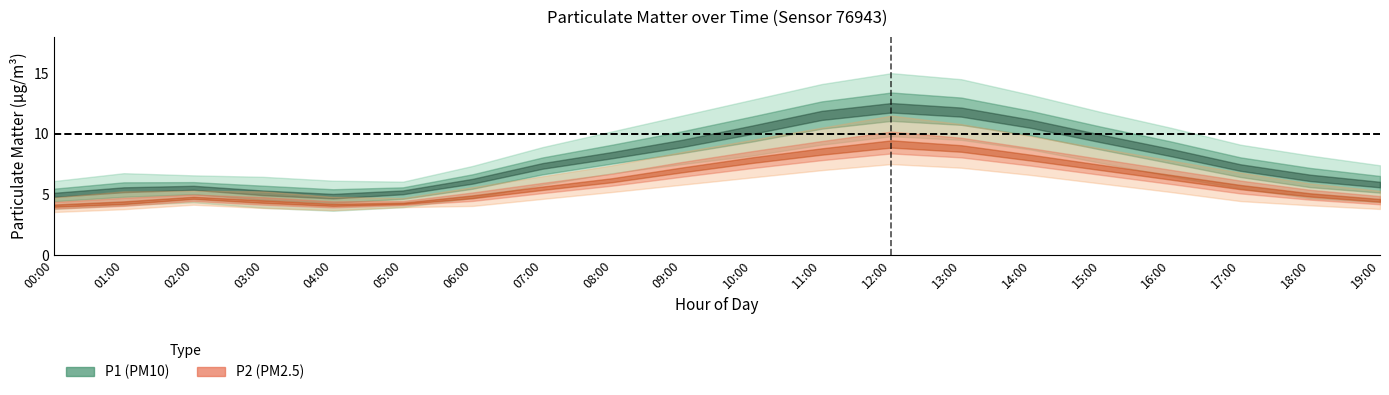

List the labels in order of P1 value, smallest first.

04:00, 00:00, 03:00, 05:00, 01:00, 02:00, 19:00, 06:00, 18:00, 17:00, 07:00, 08:00, 16:00, 09:00, 15:00, 10:00, 14:00, 11:00, 13:00, 12:00